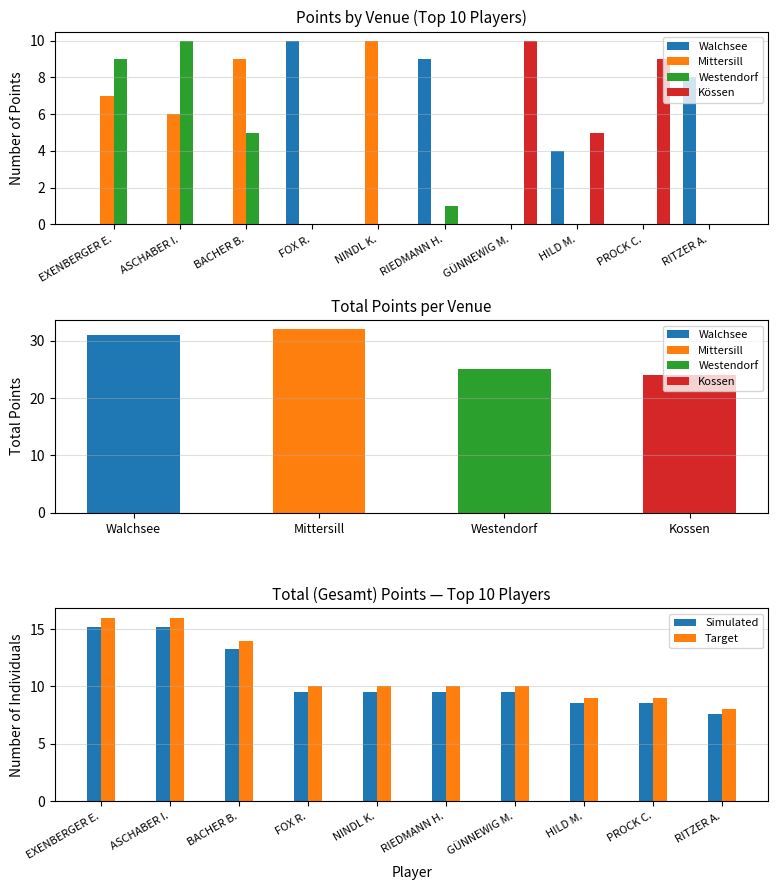

The value of Target at RIEDMANN H. is 10.0. True or false?

True